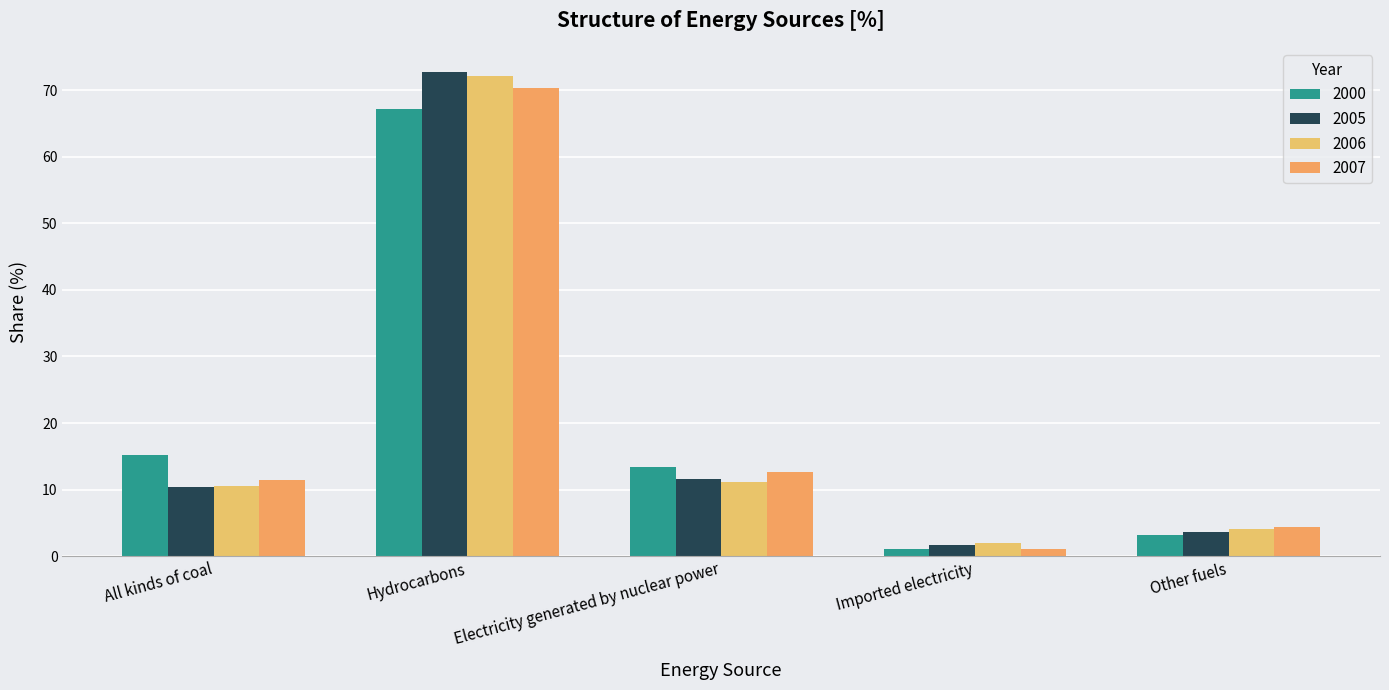

What are all the series names shown in the legend?

2000, 2005, 2006, 2007